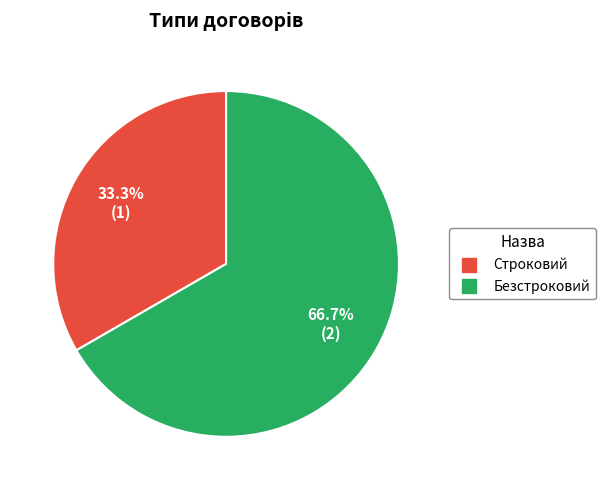

What is the largest slice in the pie chart?

Безстроковий